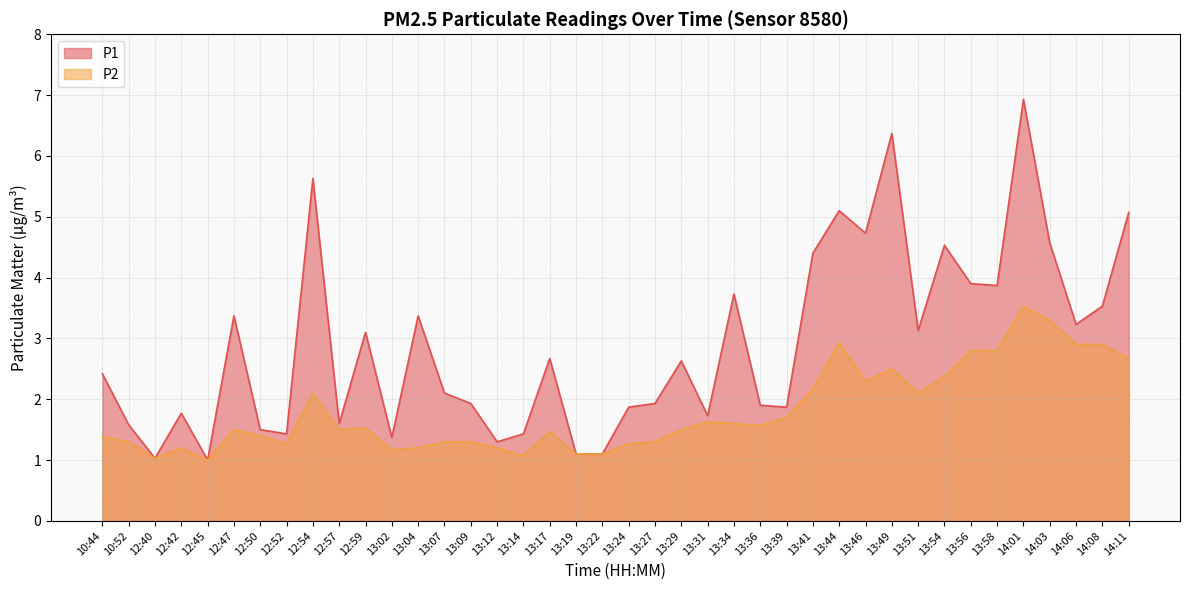

At which label does P1 first exceed 2?

10:44